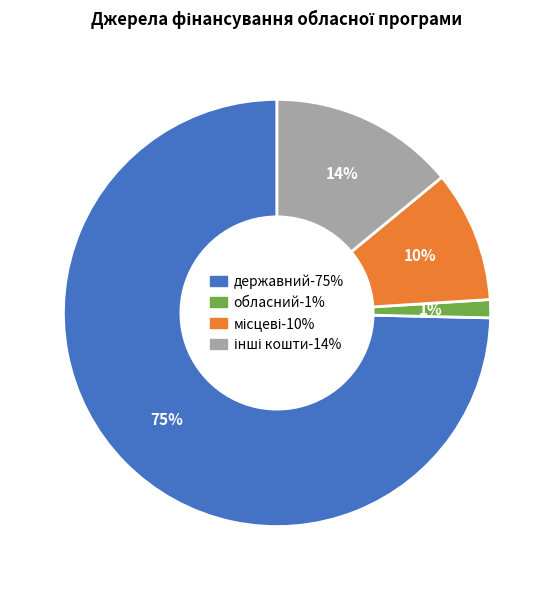

To the nearest percent, what is the average slice percentage?

25%